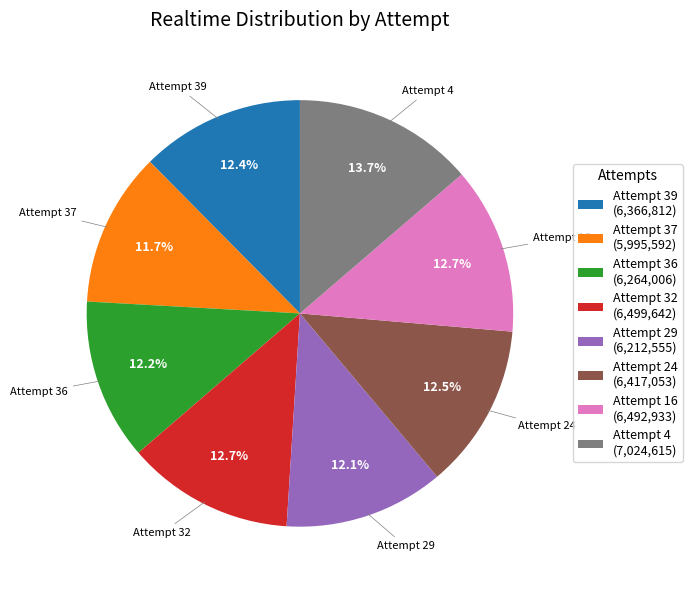

Approximately how many times larger is the value at Attempt 29 (6,212,555) compared to Attempt 32 (6,499,642)?

1.0